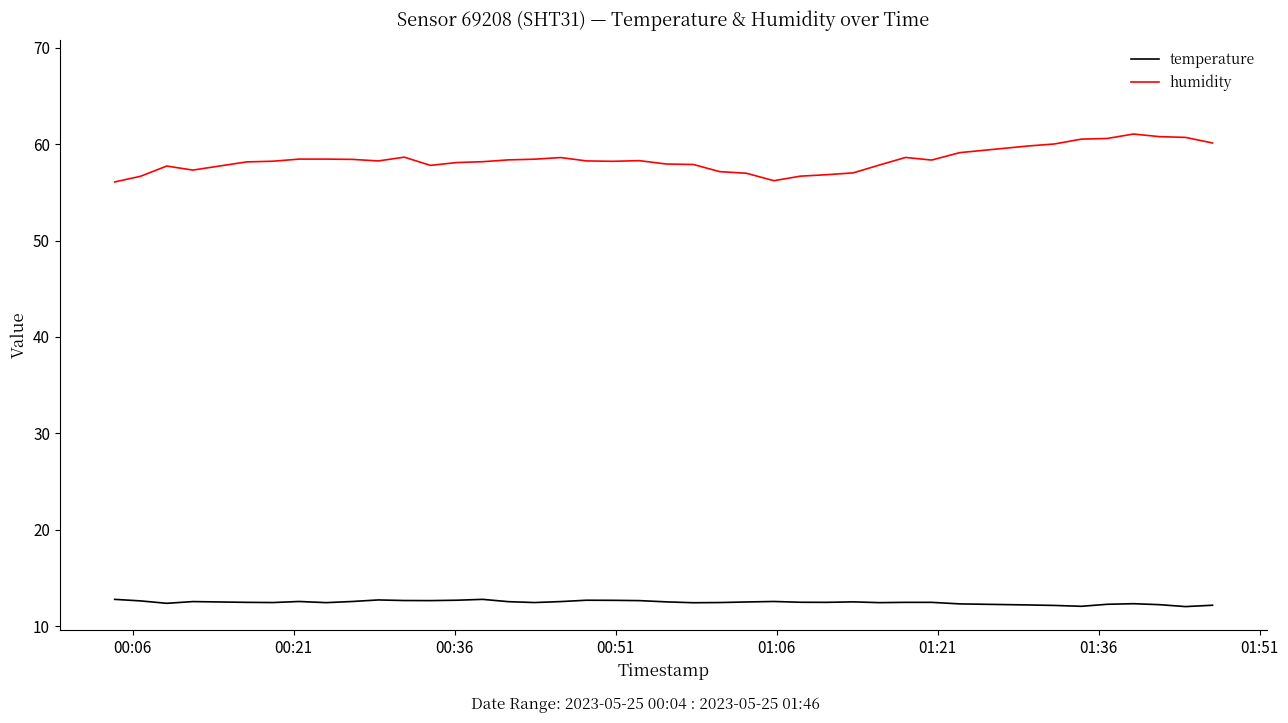

At how many categories does at least one series exceed 19?

40